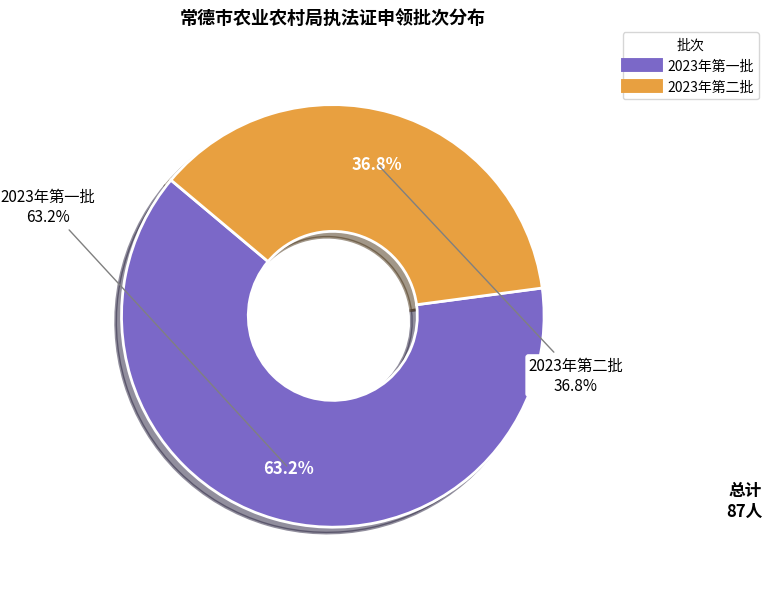

To the nearest percent, what is the difference between the 2023年第一批 and 2023年第二批 slice percentages?

26%